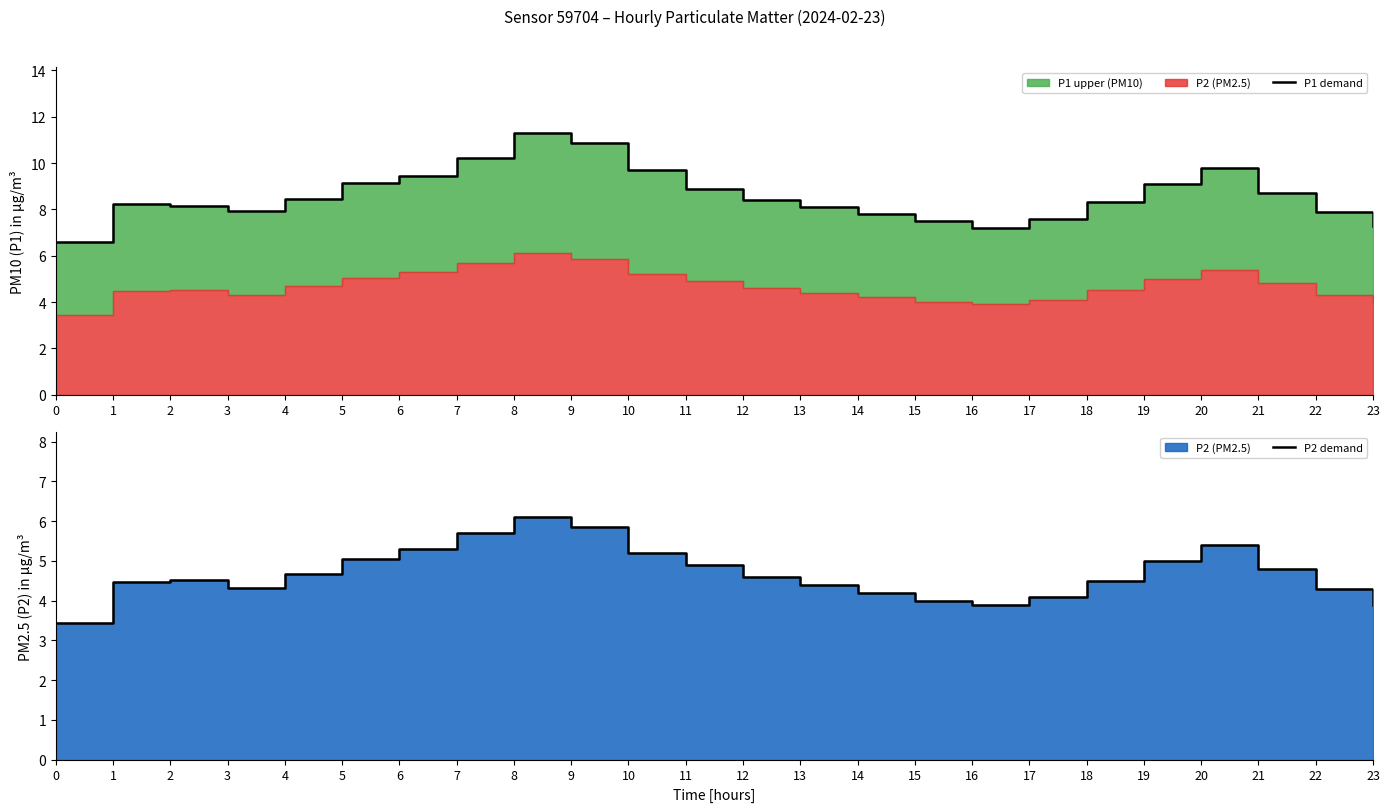

How many values in the P2 demand series exceed 4?

20